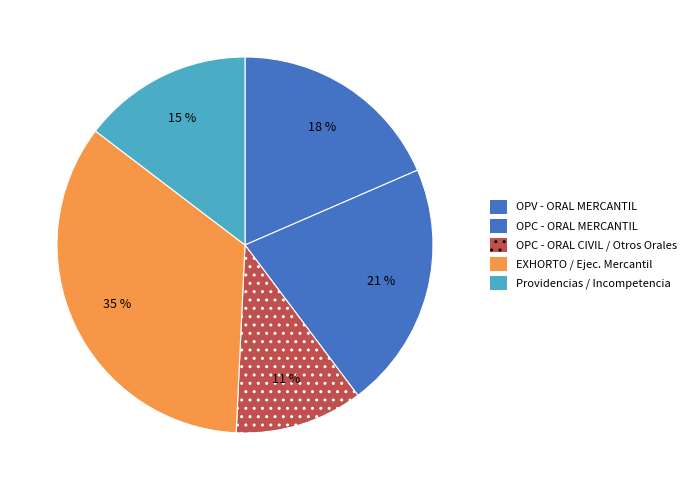

Which category has the smallest portion of the pie?

OPC - ORAL CIVIL / Otros Orales